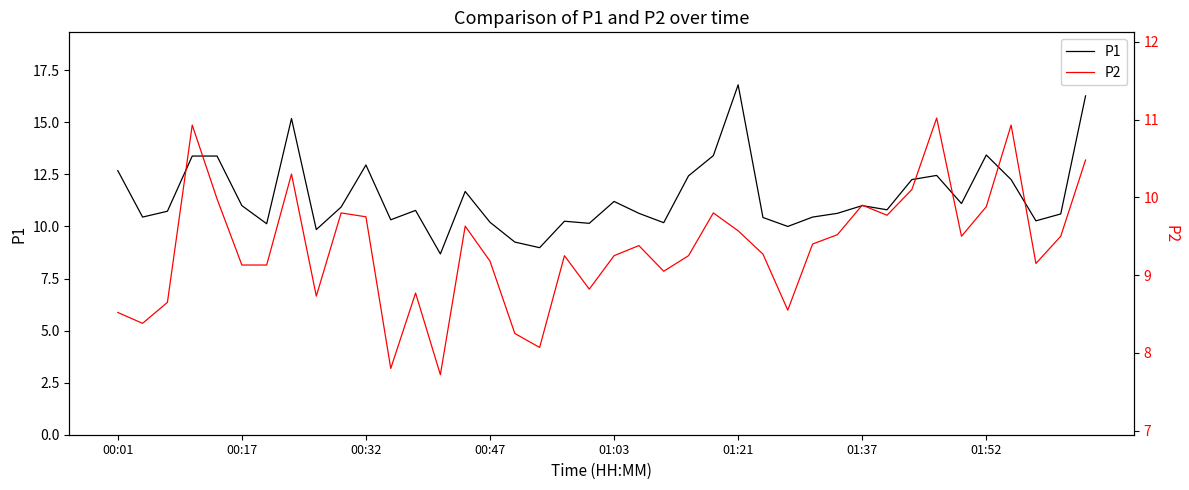

At which label does P1 reach its peak?

01:21